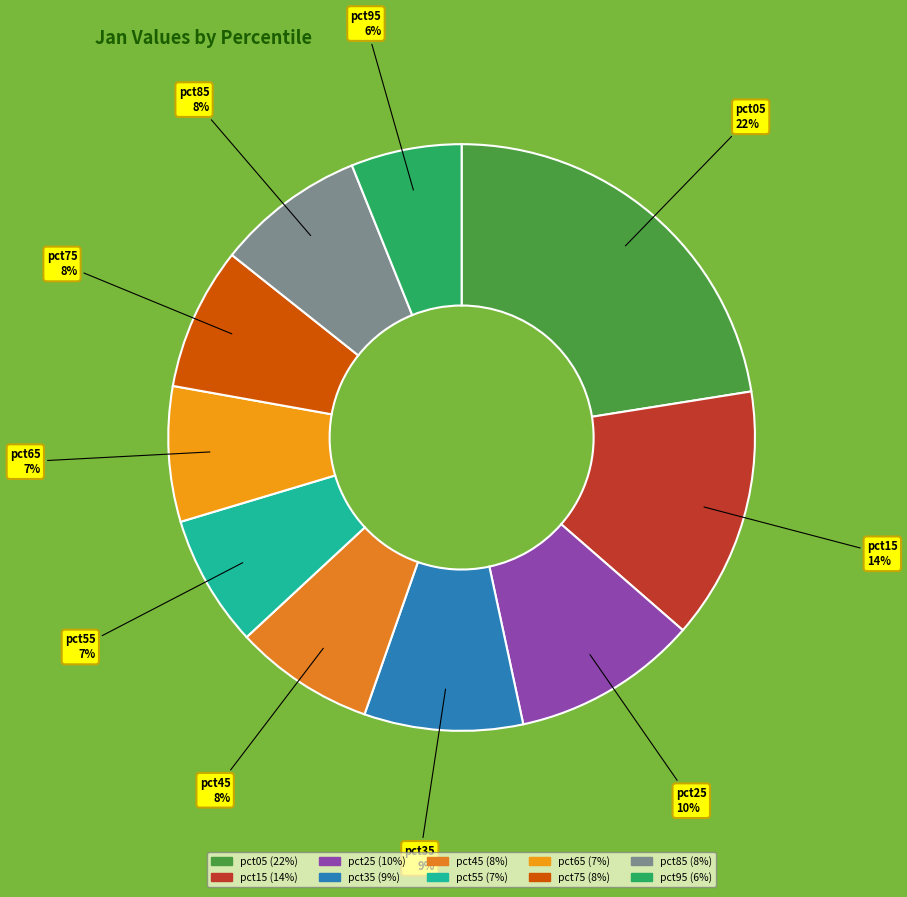

Which category has the smallest portion of the pie?

pct95